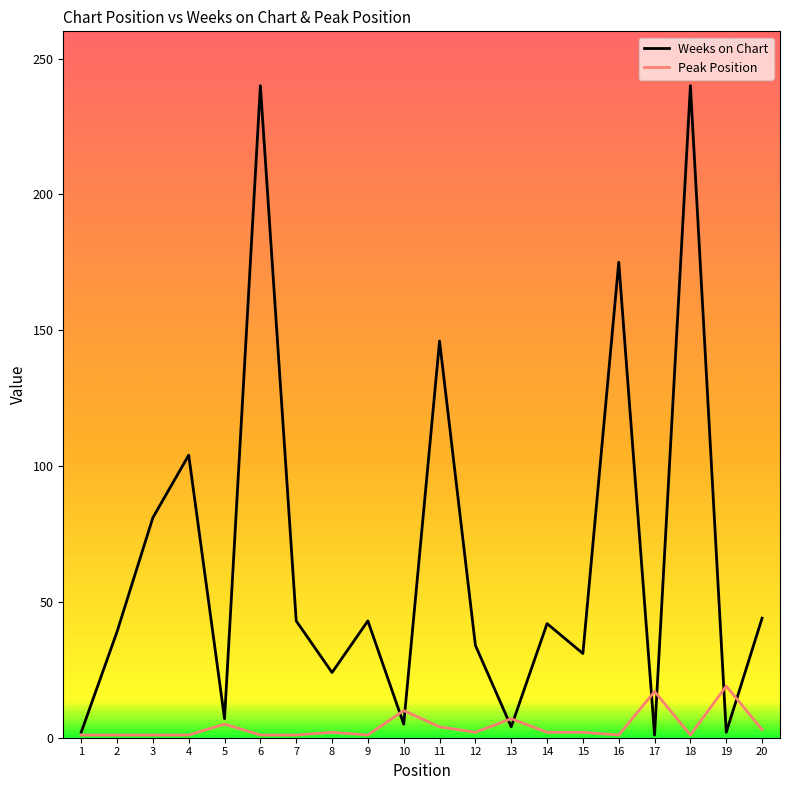

At how many categories does at least one series exceed 51?

6